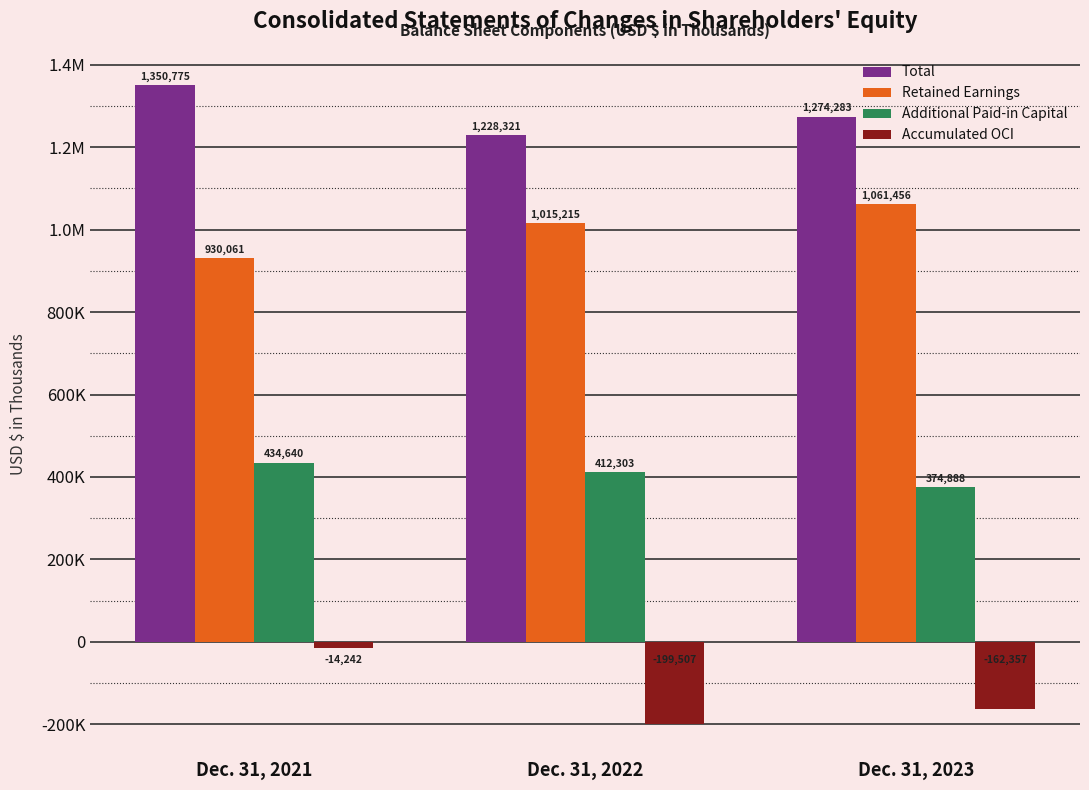

The value of Additional Paid-in Capital at Dec. 31, 2023 is 374888. True or false?

True